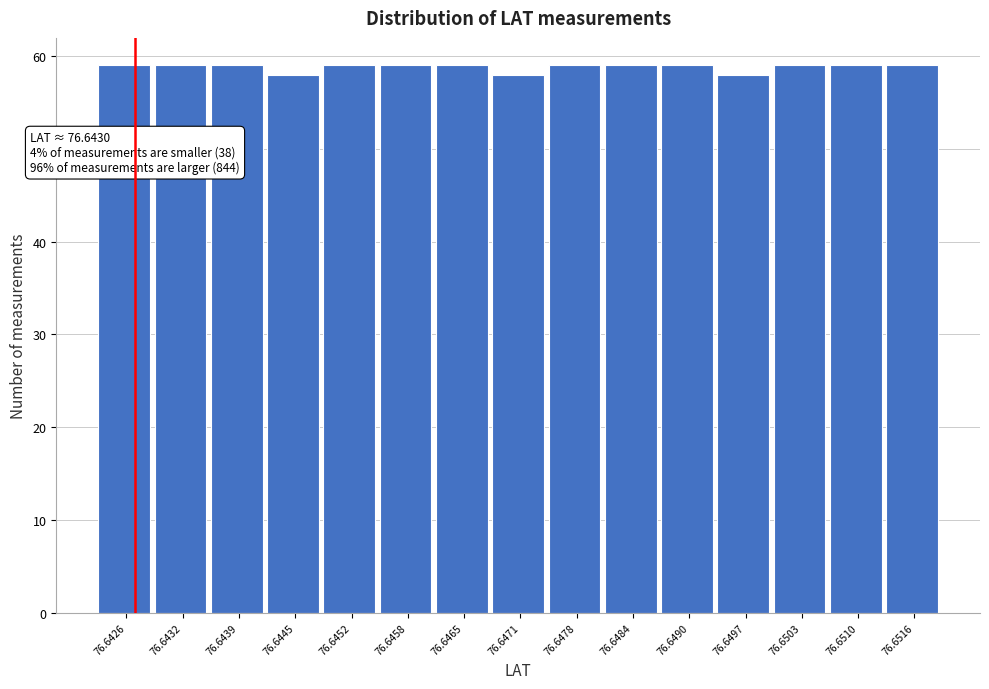

Reading right to left, what are all the values shown in this chart?

76.6516=59	76.6510=59	76.6503=59	76.6497=58	76.6490=59	76.6484=59	76.6478=59	76.6471=58	76.6465=59	76.6458=59	76.6452=59	76.6445=58	76.6439=59	76.6432=59	76.6426=59